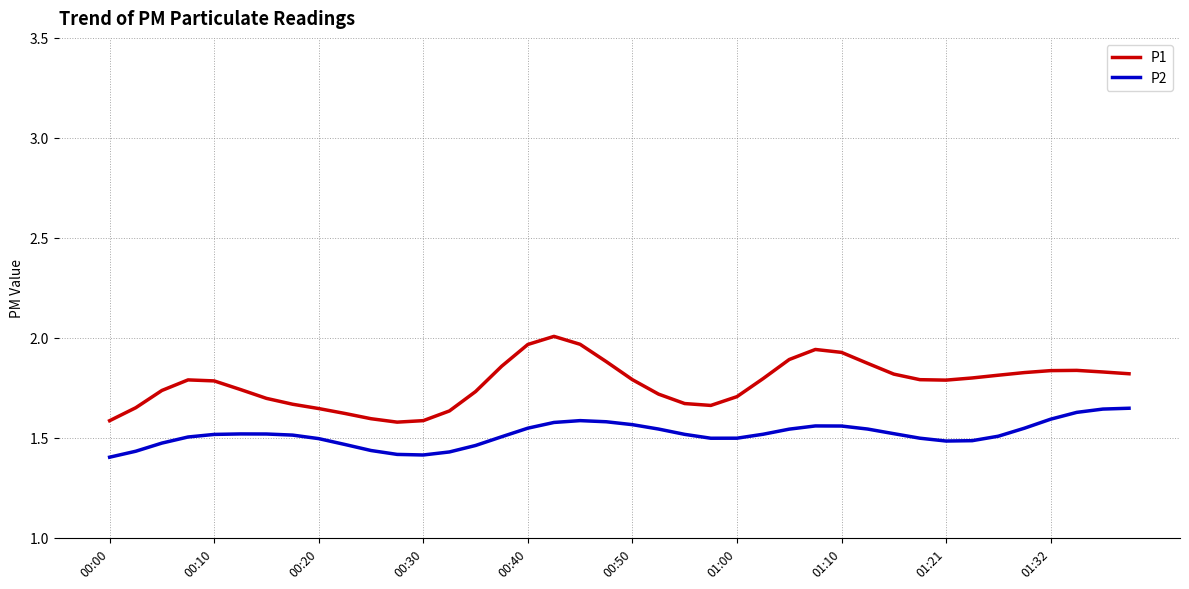

Which series has the largest total across all categories?

P1